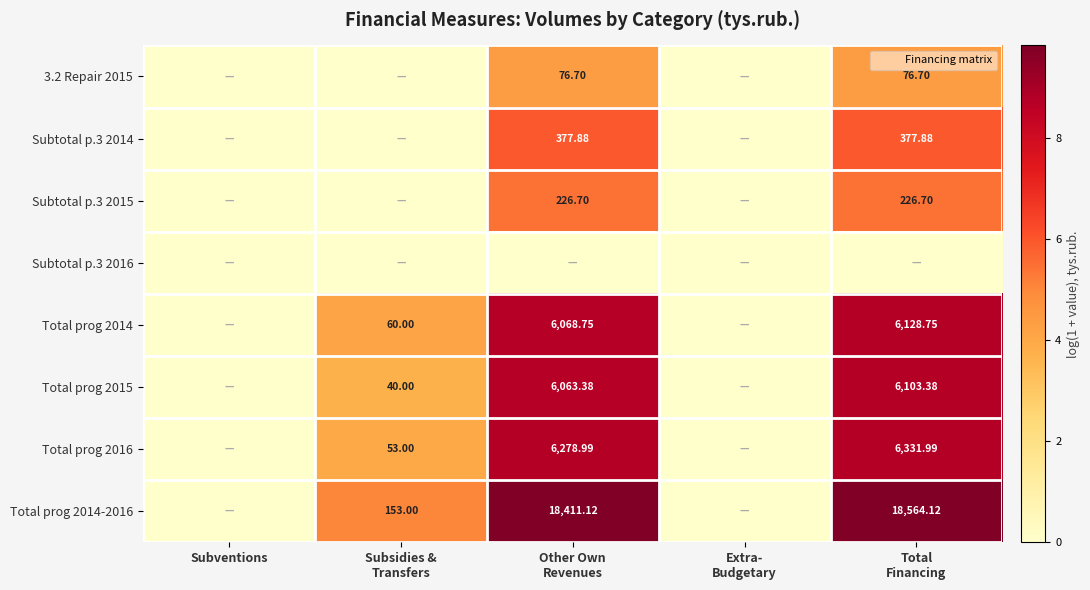

Count the number of categories in the chart.

5